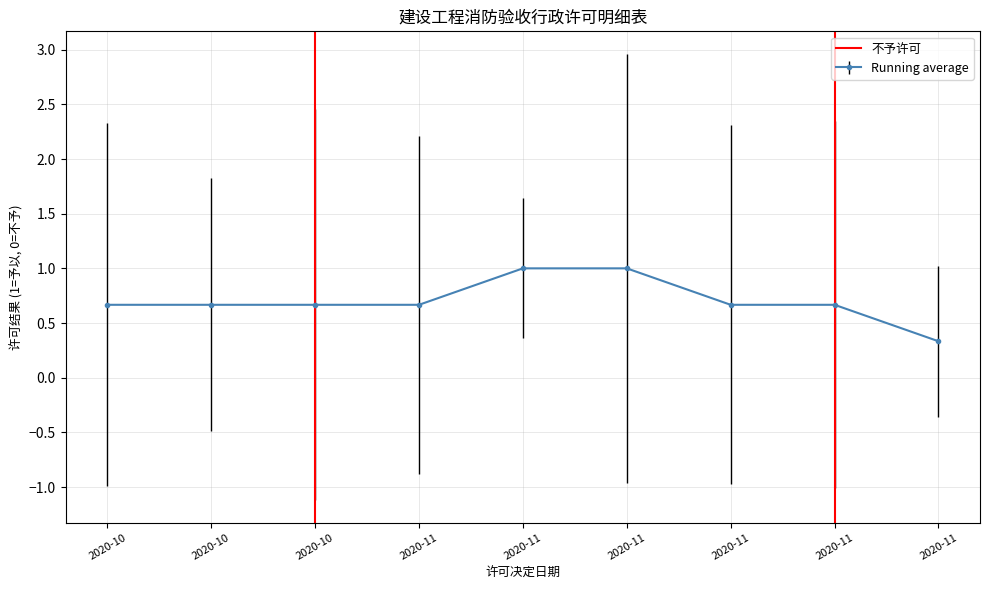

Between 2020-10 and 2020-10, which is larger?

2020-10